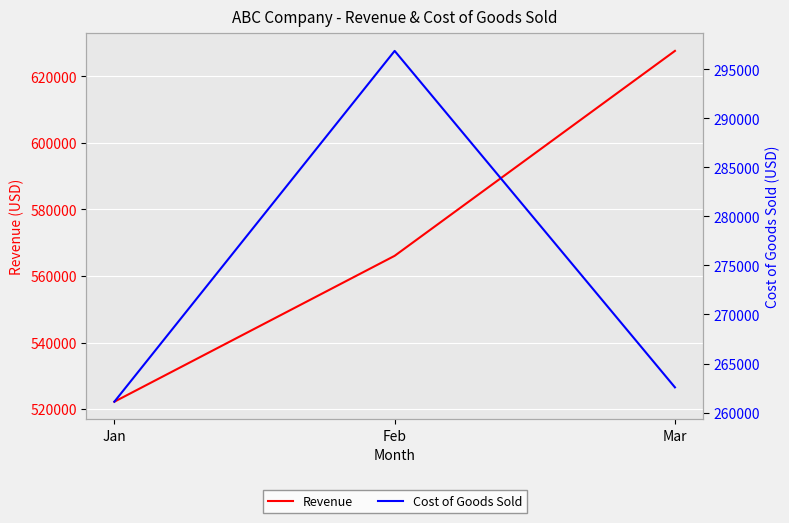

True or false: Cost of Goods Sold has a value of 261104 at Jan.

True